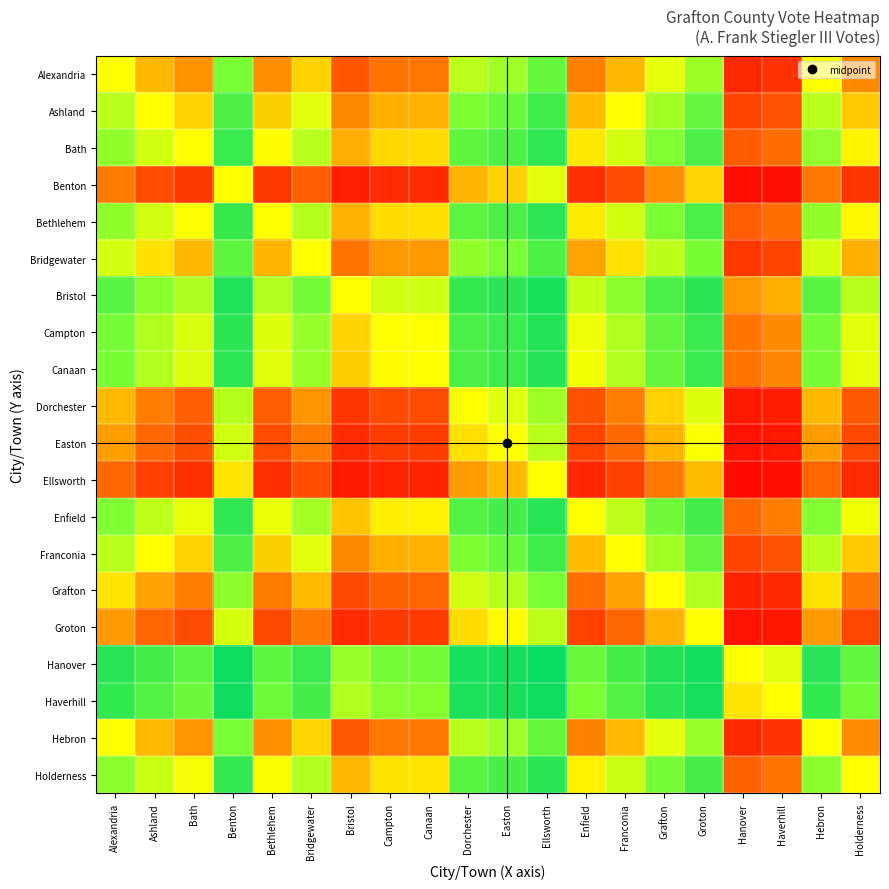

Which label corresponds to the largest value in the chart?

Ellsworth